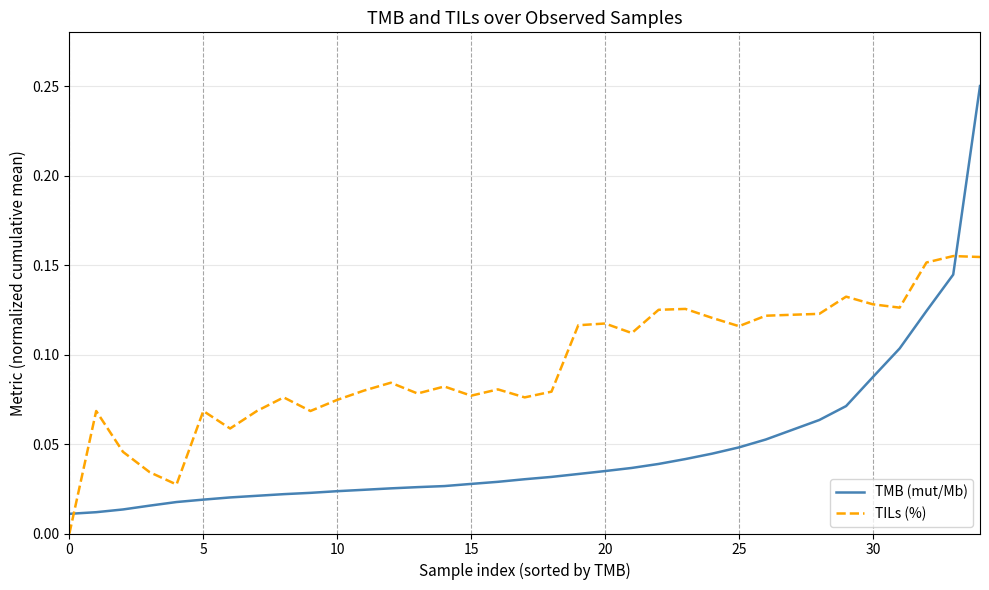

Which series has the widest spread of values?

TMB (mut/Mb)